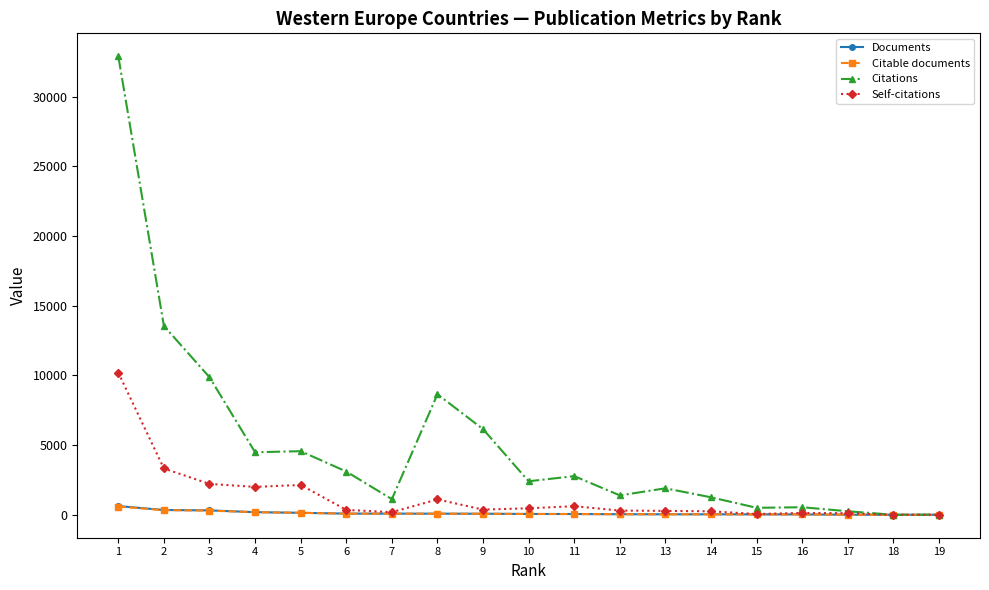

What is the approximate value of Citations at 15, to the nearest 100?

500